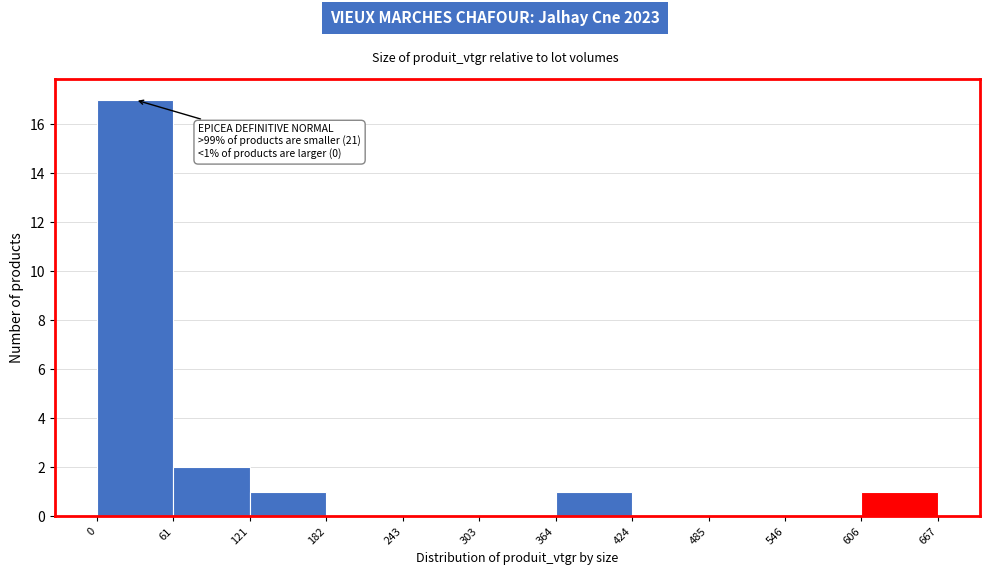

Which range on the x-axis has the tallest bar?

0 to 61